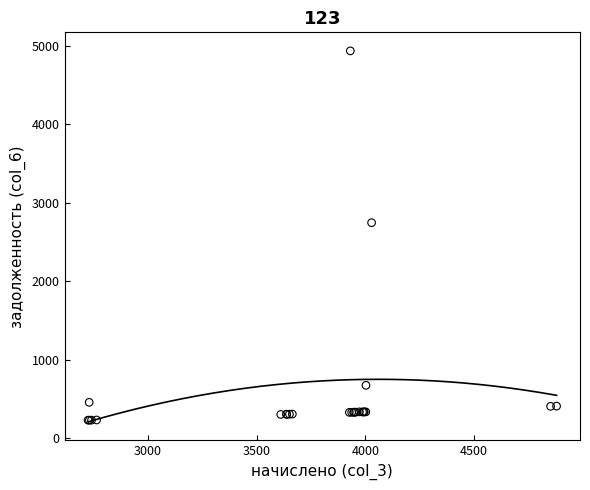

What Y value in the scatter plot is closest to 2580?

2743.6